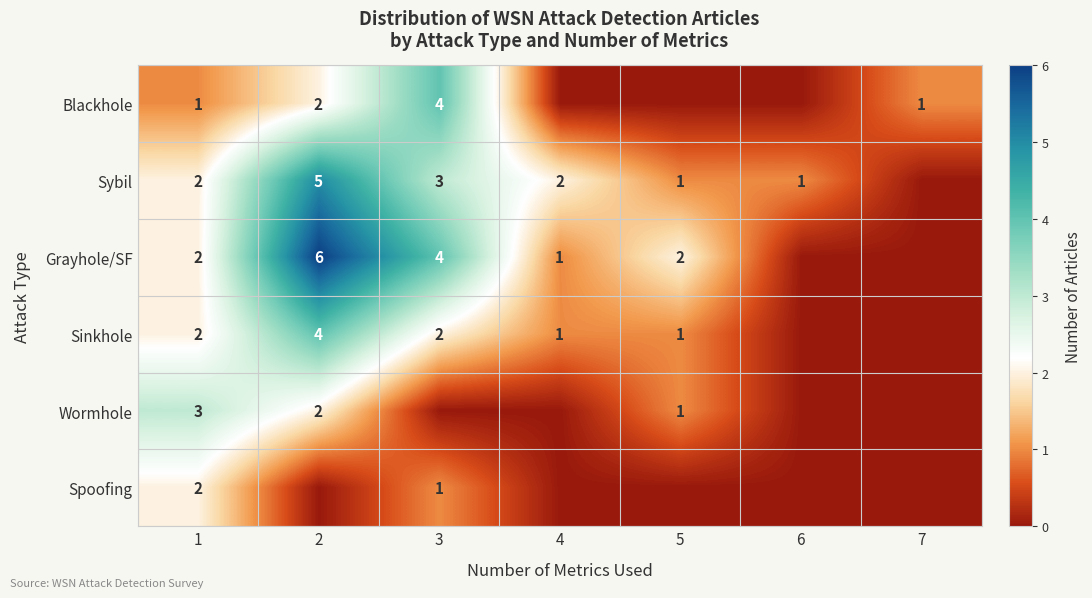

Is it true that Grayhole/SF equals 2 at 4?

False